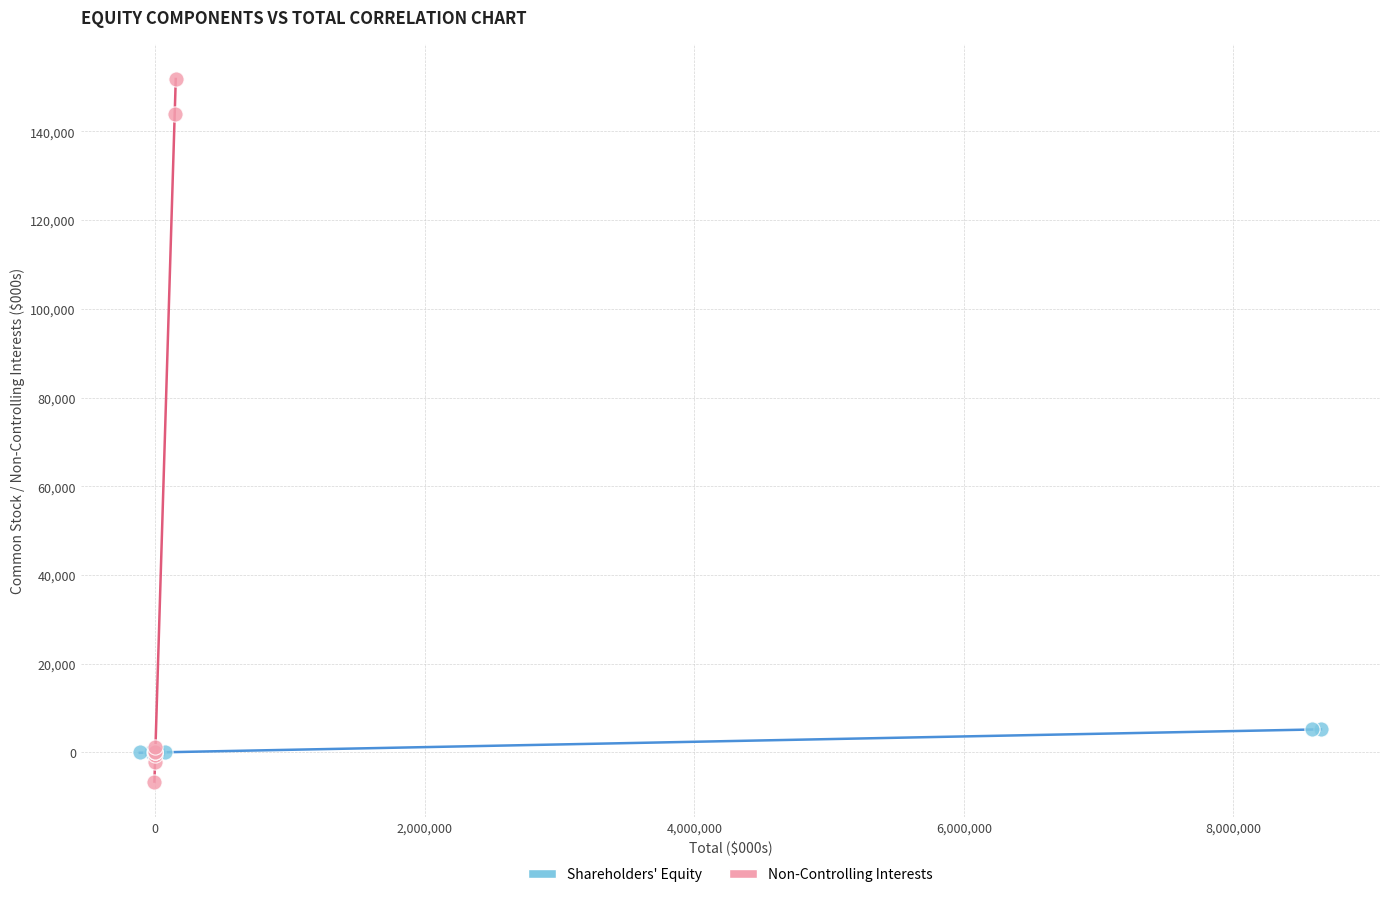

Which series reaches the maximum Y coordinate?

Non-Controlling Interests